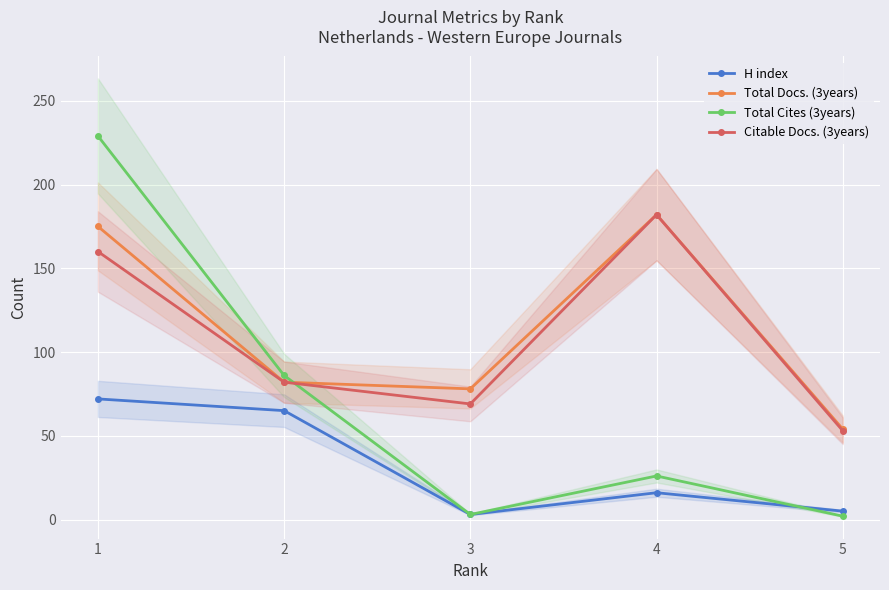

Between which two adjacent categories do Citable Docs. (3years) and Total Cites (3years) first intersect?

2 and 3